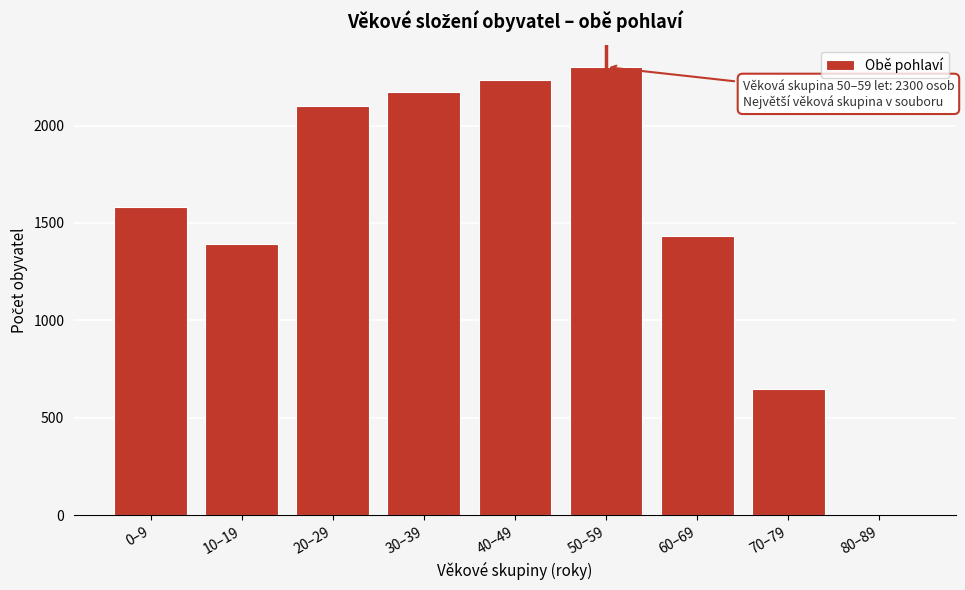

Reading right to left, transcribe all the data shown in this chart.

80–89=0	70–79=648	60–69=1435	50–59=2300	40–49=2231	30–39=2173	20–29=2099	10–19=1391	0–9=1583